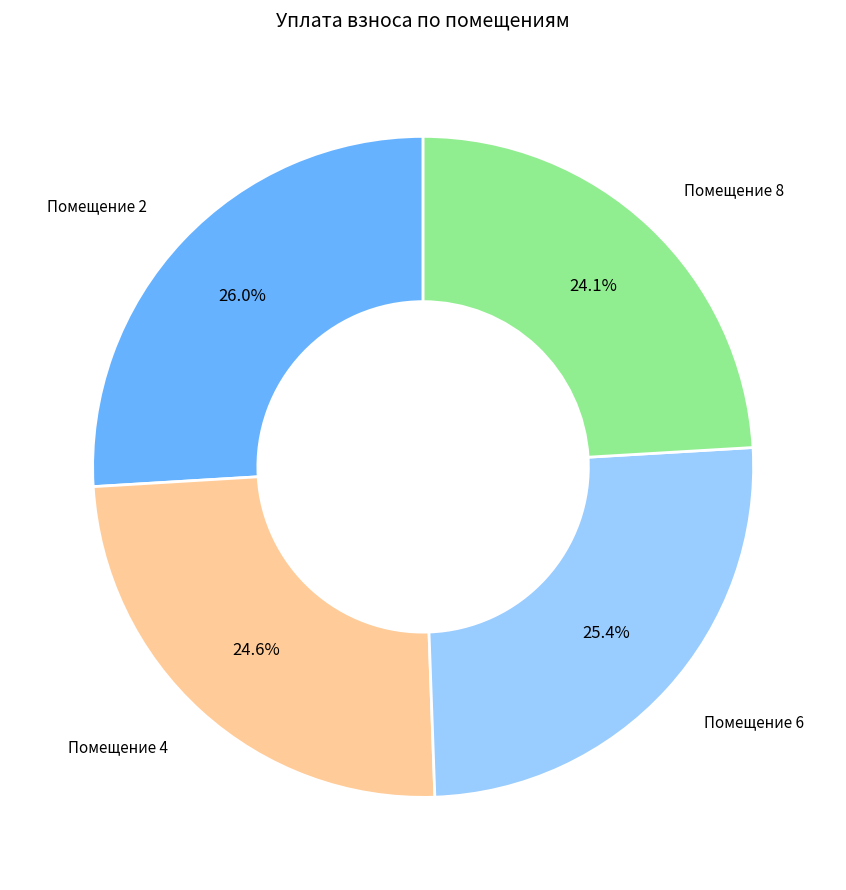

Rank the categories by value from lowest to highest.

Помещение 8, Помещение 4, Помещение 6, Помещение 2